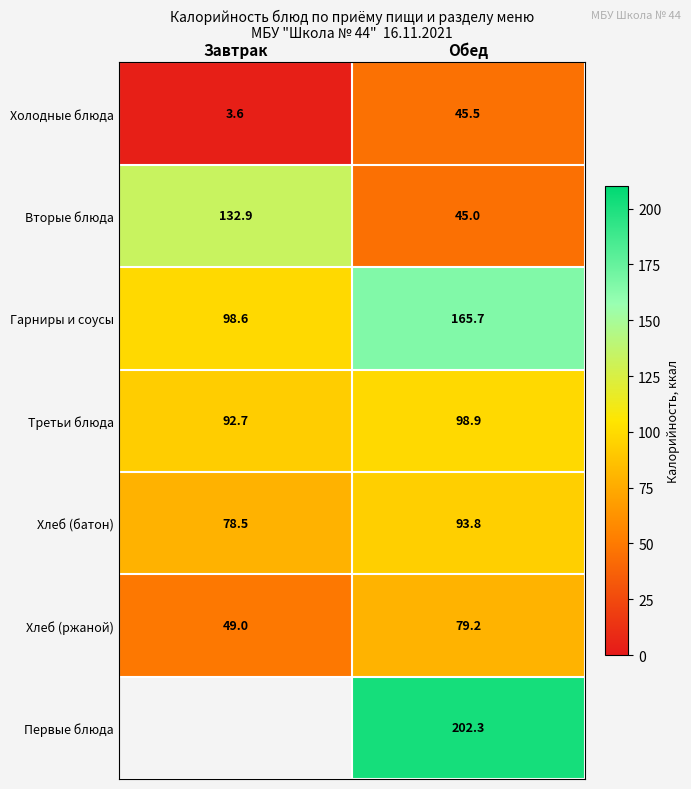

What is the maximum value for Третьи блюда?

98.9